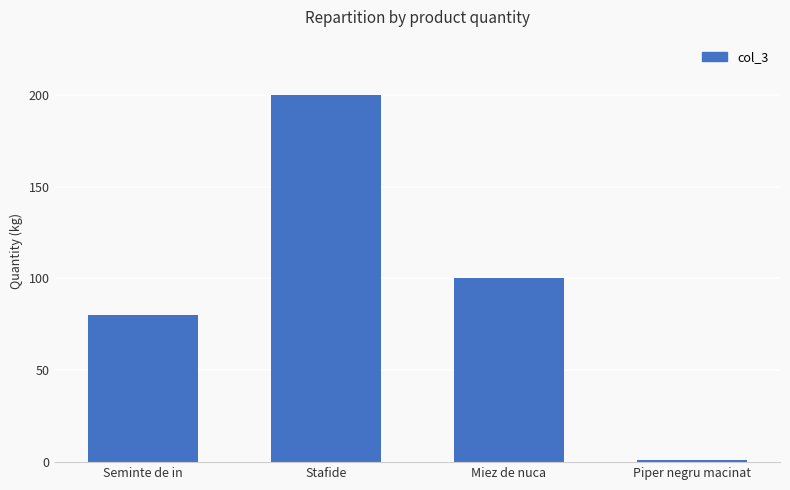

What is the value of the 2nd bar from the left?

200